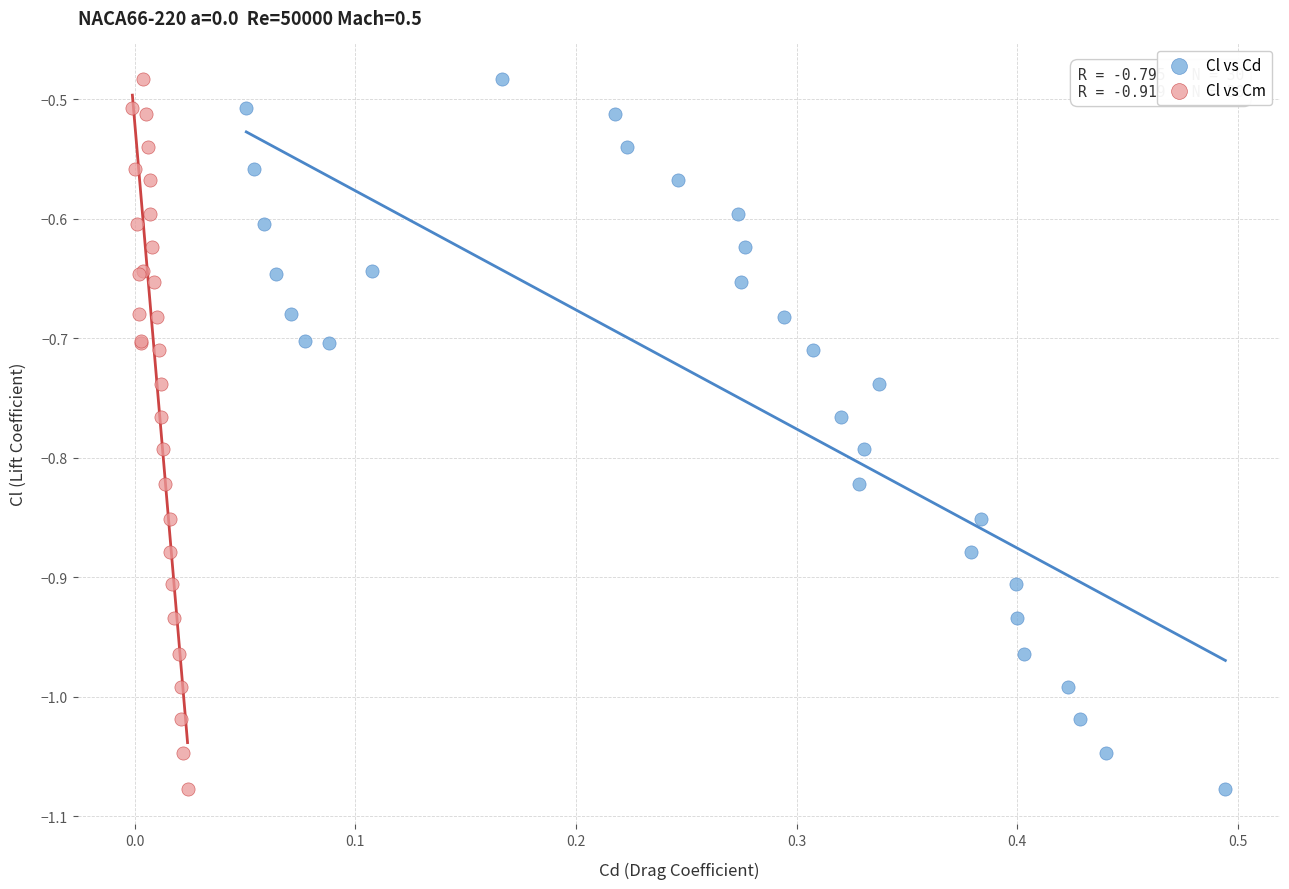

What are all the series names shown in the legend?

Cl vs Cd, Cl vs Cm